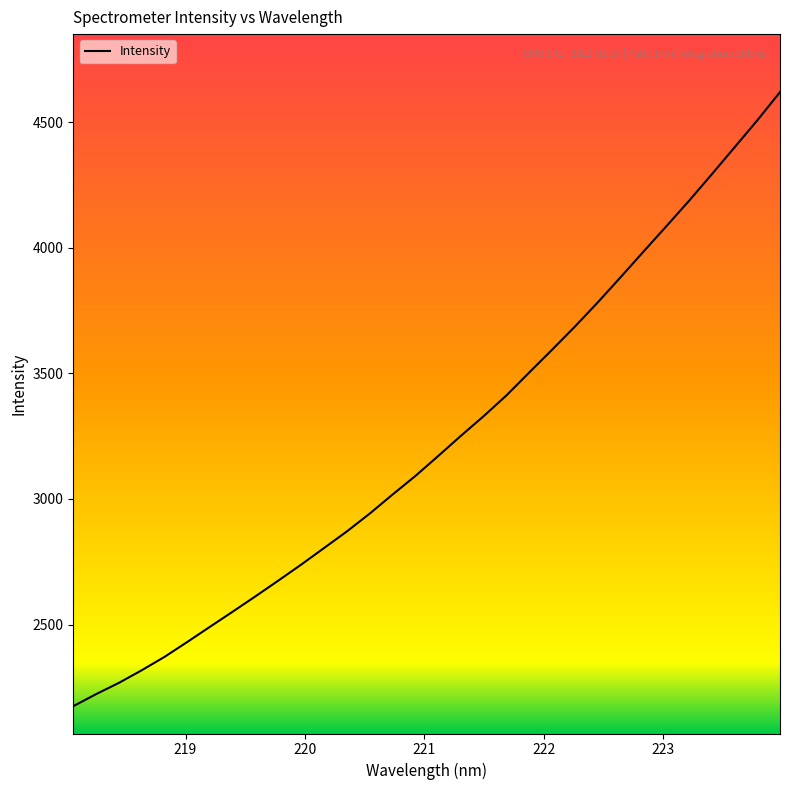

What is the difference between the maximum and minimum values?

2445.3